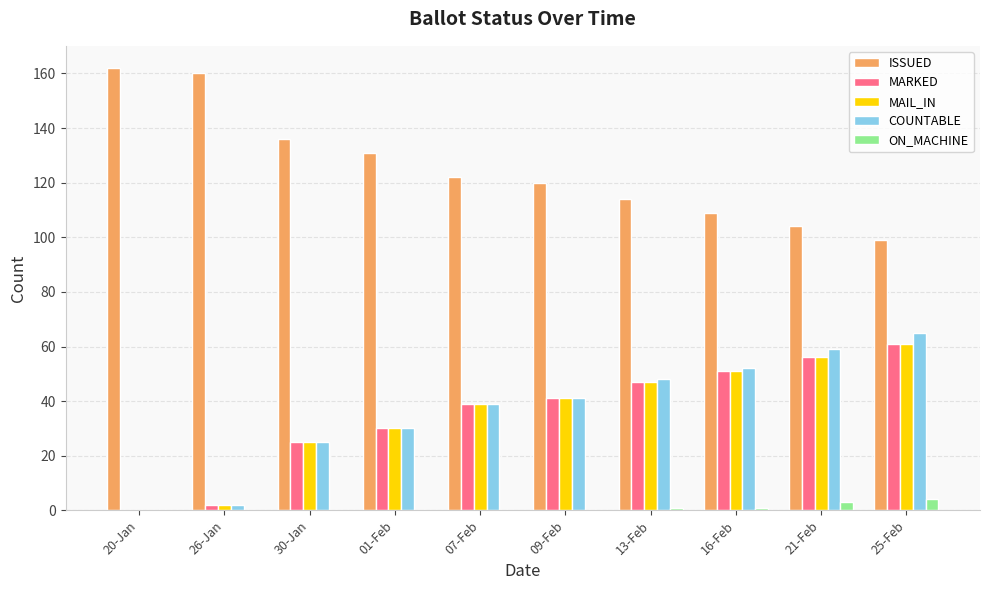

The ISSUED series shows 136 at 30-Jan. True or false?

True